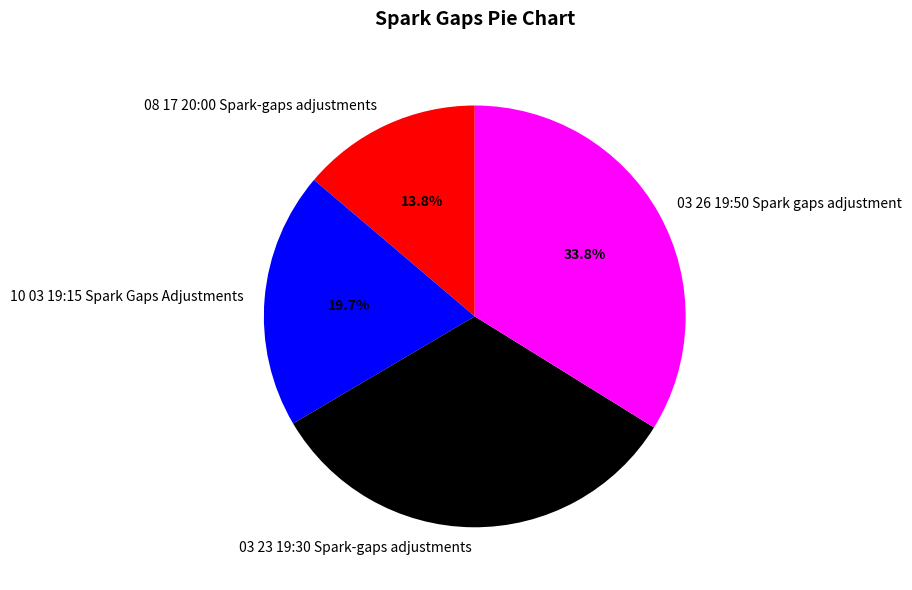

What percentage is the 10 03 19:15 Spark Gaps Adjustments slice, to the nearest percent?

20%